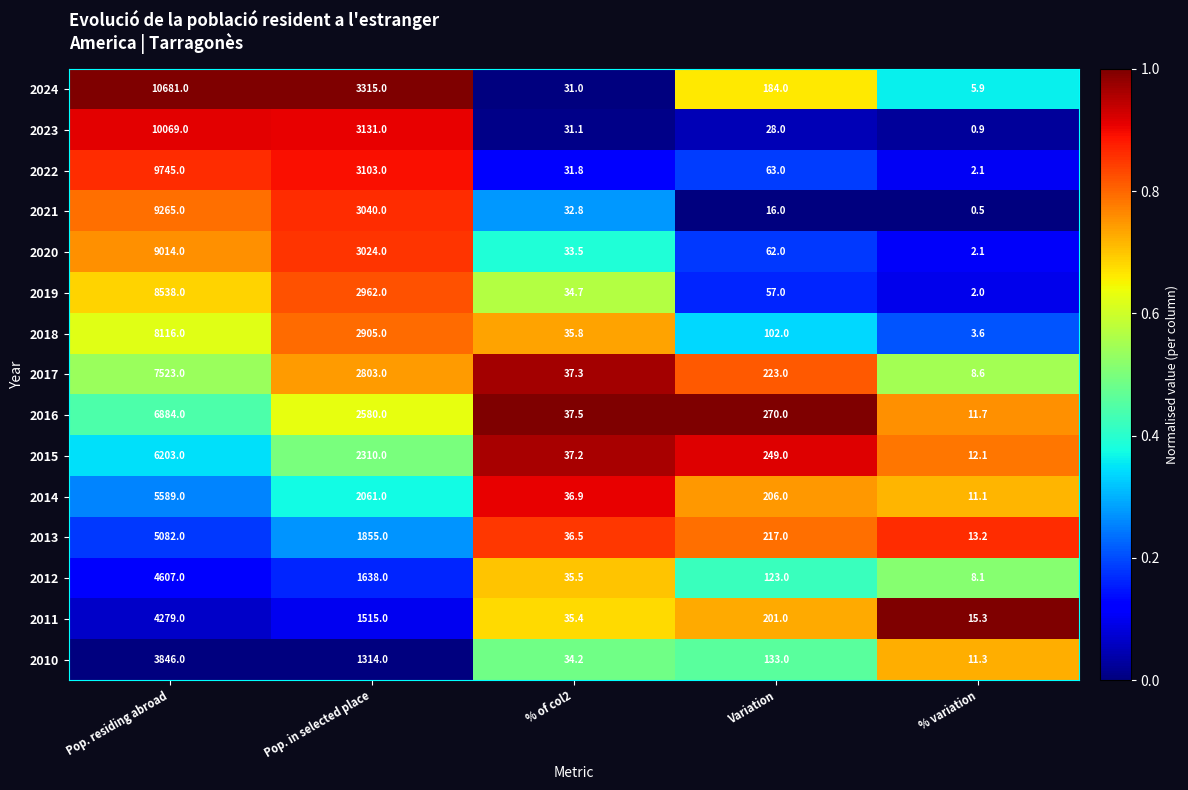

Is the value of 2013 at Pop. in selected place greater than the value of 2014 at Pop. in selected place?

No